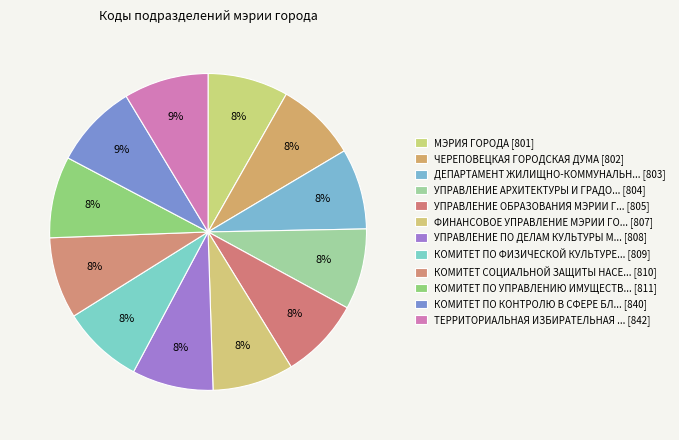

Rank the categories by value from lowest to highest.

МЭРИЯ ГОРОДА, ЧЕРЕПОВЕЦКАЯ ГОРОДСКАЯ ДУМА, ДЕПАРТАМЕНТ ЖИЛИЩНО-КОММУНАЛЬНОГО ХОЗЯЙСТВА, УПРАВЛЕНИЕ АРХИТЕКТУРЫ И ГРАДОСТРОИТЕЛЬСТВА, УПРАВЛЕНИЕ ОБРАЗОВАНИЯ МЭРИИ ГОРОДА, ФИНАНСОВОЕ УПРАВЛЕНИЕ МЭРИИ ГОРОДА, УПРАВЛЕНИЕ ПО ДЕЛАМ КУЛЬТУРЫ МЭРИИ ГОРОДА, КОМИТЕТ ПО ФИЗИЧЕСКОЙ КУЛЬТУРЕ И СПОРТУ, КОМИТЕТ СОЦИАЛЬНОЙ ЗАЩИТЫ НАСЕЛЕНИЯ ГОРОДА, КОМИТЕТ ПО УПРАВЛЕНИЮ ИМУЩЕСТВОМ ГОРОДА, КОМИТЕТ ПО КОНТРОЛЮ В СФЕРЕ БЛАГОУСТРОЙСТВА, ТЕРРИТОРИАЛЬНАЯ ИЗБИРАТЕЛЬНАЯ КОМИССИЯ